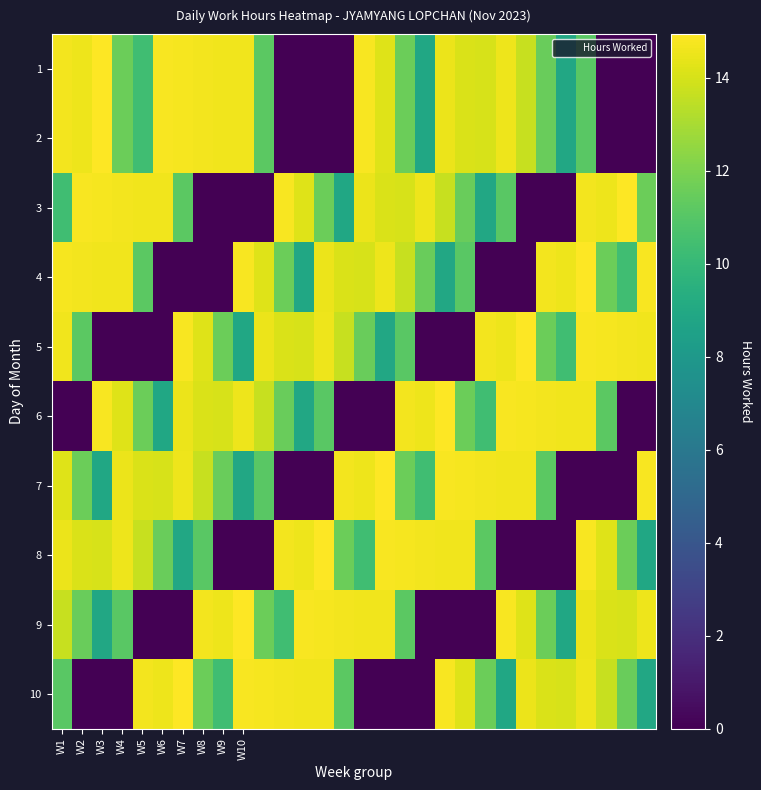

List the series in order of their peak value, highest first.

1, 2, 3, 4, 5, 6, 7, 8, 9, 10